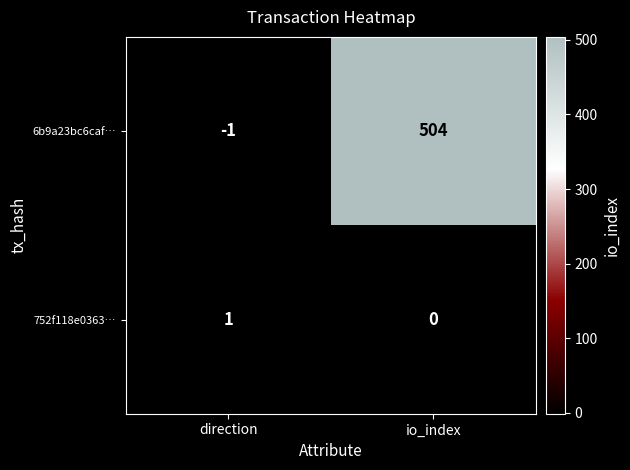

Rank the series at direction from highest to lowest value.

752f118e0363…, 6b9a23bc6caf…